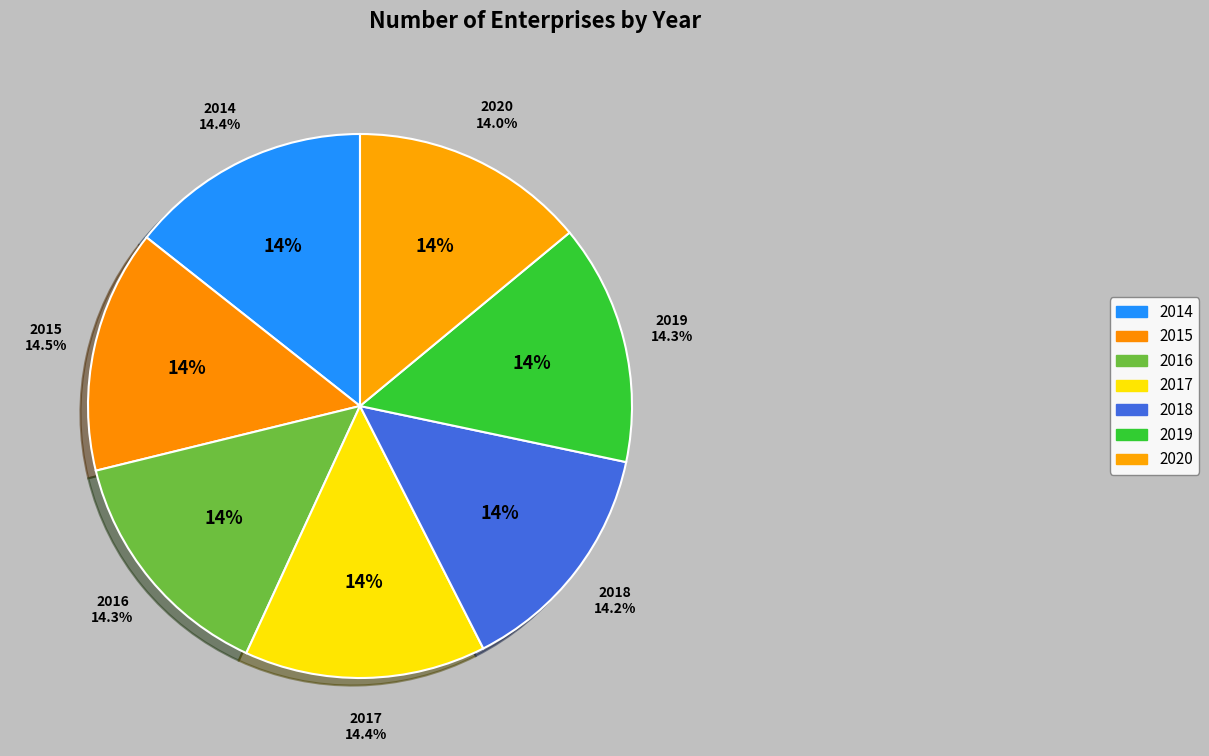

To the nearest percent, what portion does 2015 represent?

14%